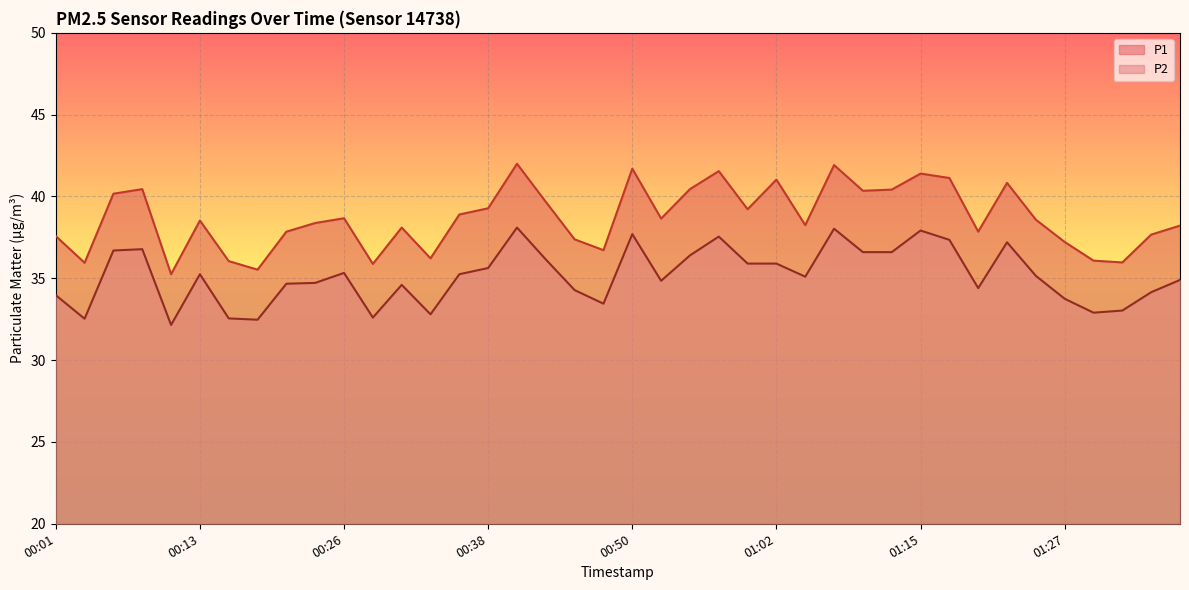

True or false: P2 and P1 cross at least once.

False